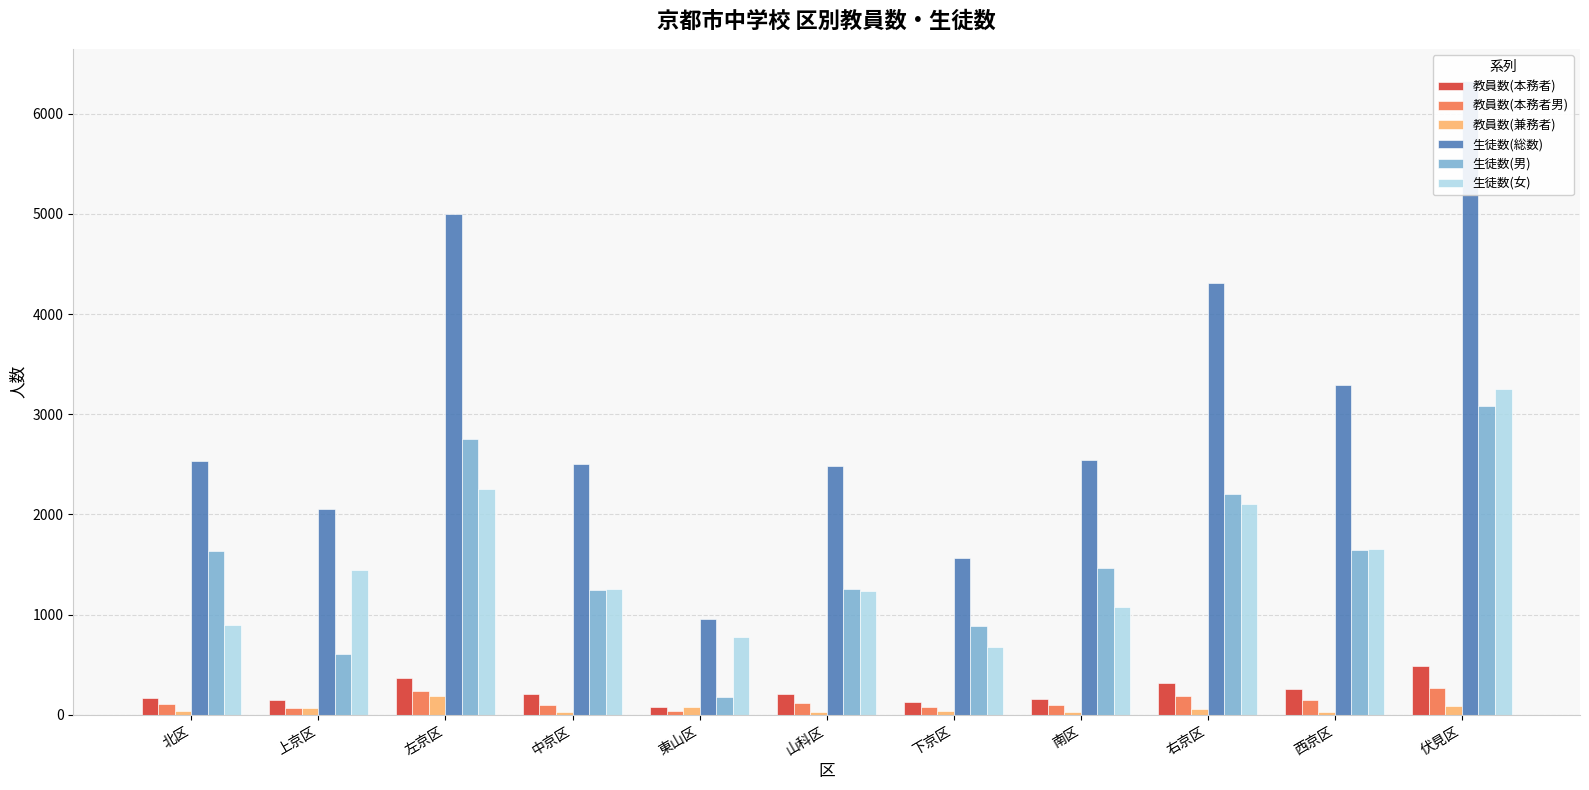

True or false: 生徒数(総数) has a value of 6673 at 右京区.

False